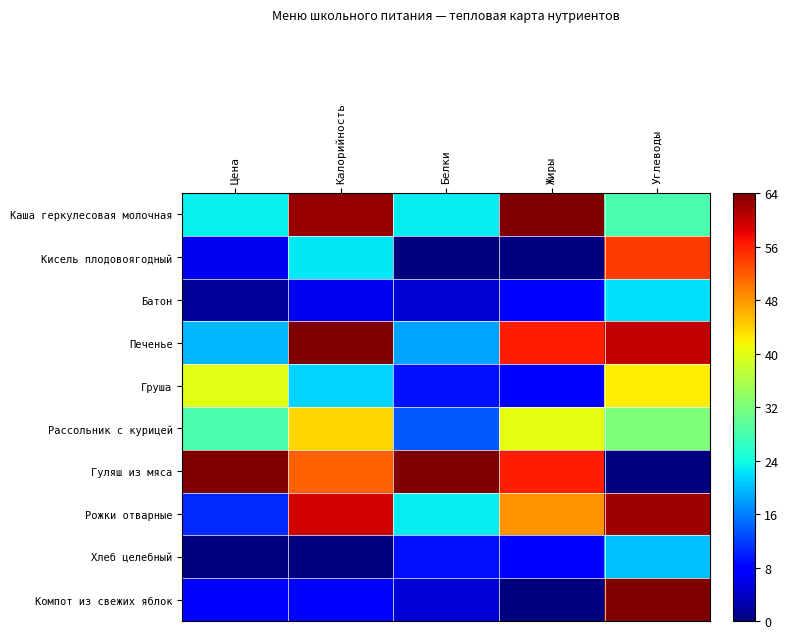

Reading left to right, what are all the values shown in this chart?

Каша геркулесовая молочная: Цена=23.2	Калорийность=62.7	Белки=22.9	Жиры=64.0	Углеводы=28.0
Кисель плодовоягодный: Цена=6.6	Калорийность=22.6	Белки=0.0	Жиры=0.0	Углеводы=54.0
Батон: Цена=1.5	Калорийность=6.4	Белки=4.6	Жиры=8.0	Углеводы=22.0
Печенье: Цена=19.6	Калорийность=64.0	Белки=18.3	Жиры=56.0	Углеводы=60.0
Груша: Цена=39.9	Калорийность=21.3	Белки=9.1	Жиры=8.0	Углеводы=42.0
Рассольник с курицей: Цена=28.0	Калорийность=43.5	Белки=13.7	Жиры=40.0	Углеводы=32.0
Гуляш из мяса: Цена=64.0	Калорийность=51.6	Белки=64.0	Жиры=56.0	Углеводы=0.0
Рожки отварные: Цена=10.7	Калорийность=59.3	Белки=22.9	Жиры=48.0	Углеводы=62.0
Хлеб целебный: Цена=0.0	Калорийность=0.0	Белки=9.1	Жиры=8.0	Углеводы=20.0
Компот из свежих яблок: Цена=7.2	Калорийность=7.3	Белки=4.8	Жиры=0.0	Углеводы=64.0